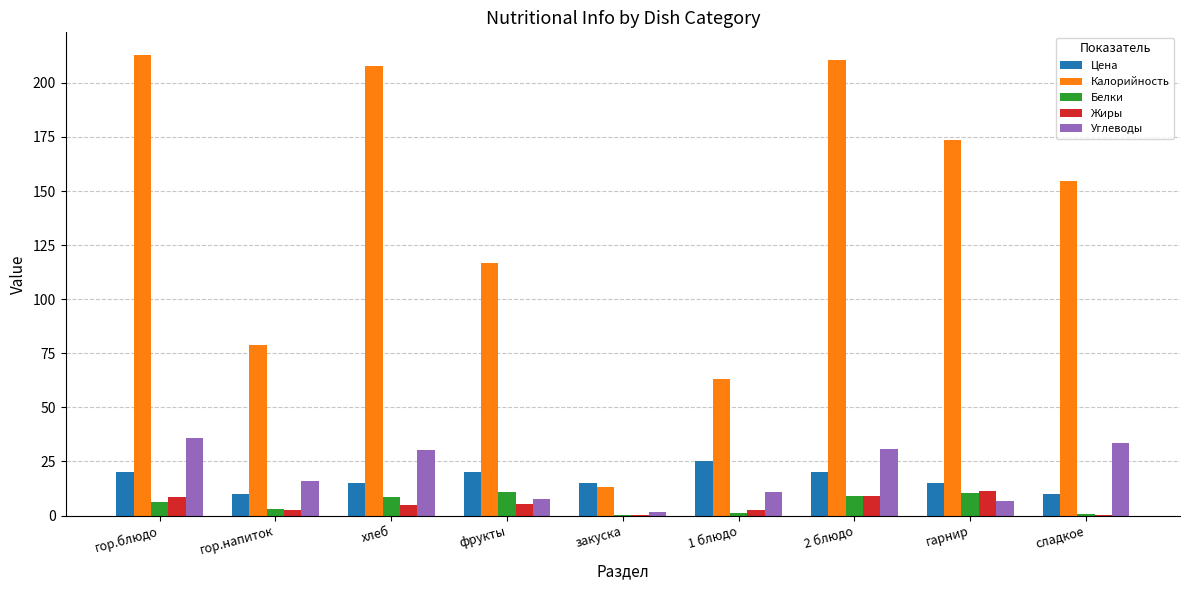

What is the difference between the Жиры values at фрукты and закуска?

5.3